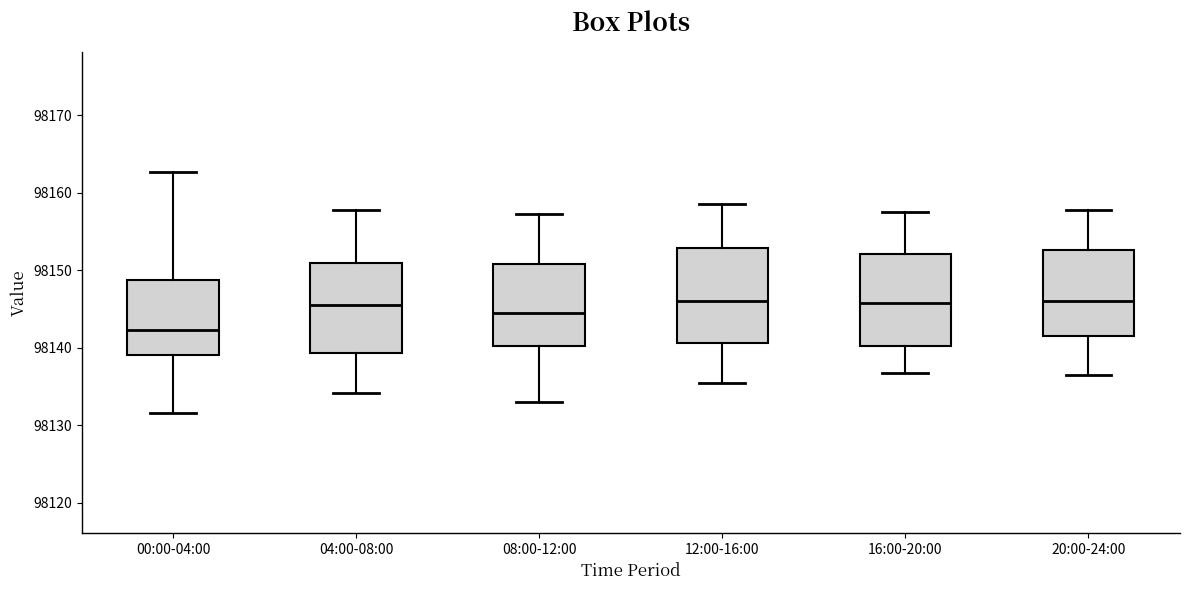

Where does the median line of the box for 04:00-08:00 sit on the y-axis? The values are not printed on the chart, so give them approximately, as read against the axis.

98146